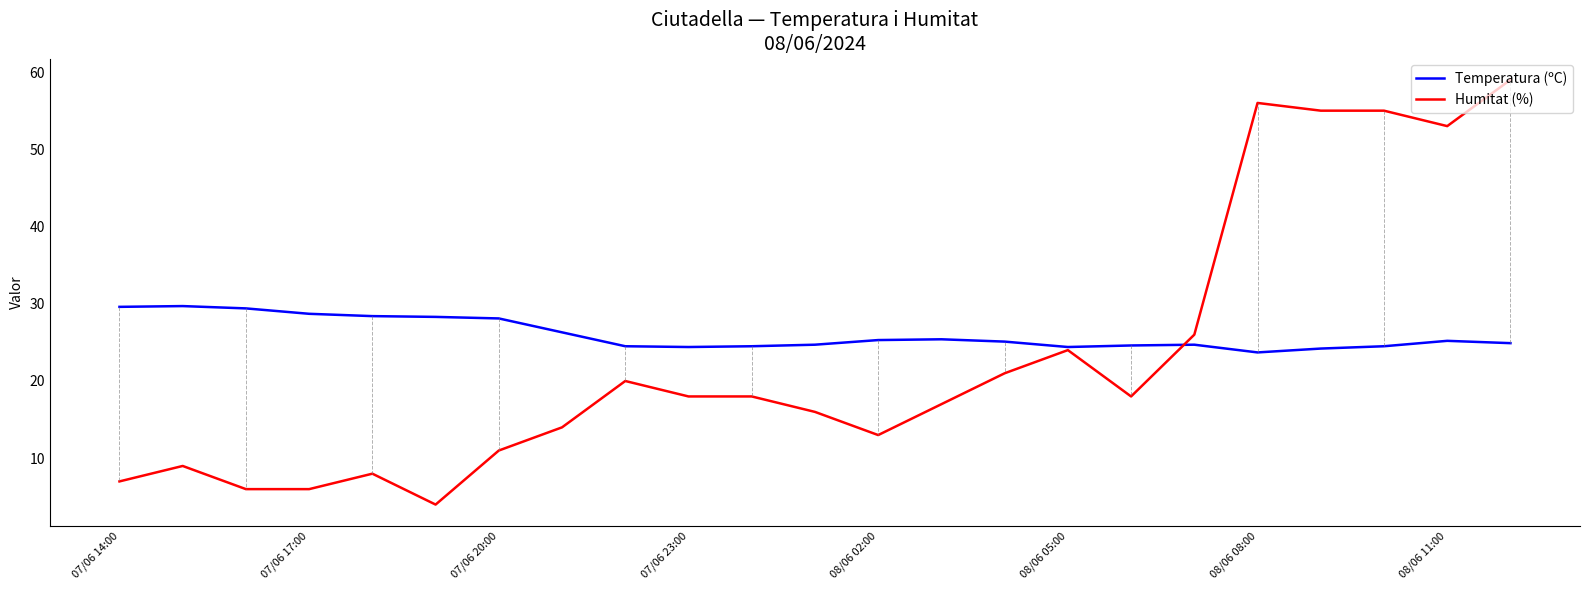

List the series in order of their overall mean, highest first.

Temperatura (ºC), Humitat (%)